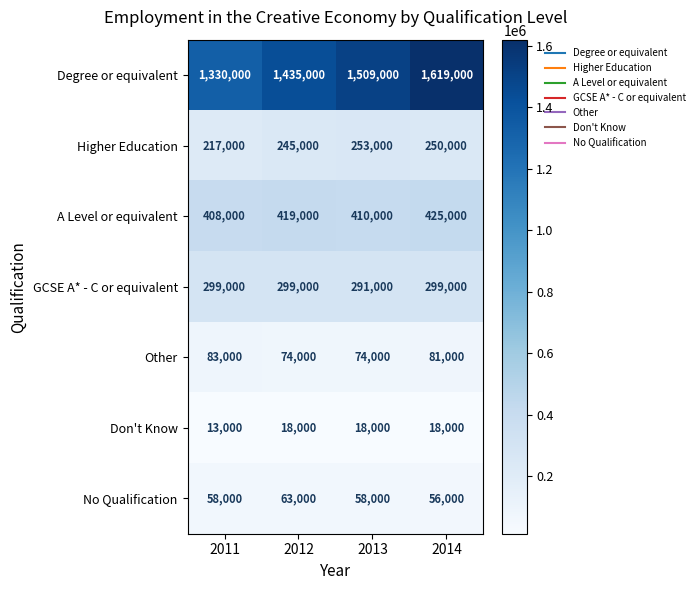

Which series changed the most between 2012 and 2014?

Degree or equivalent